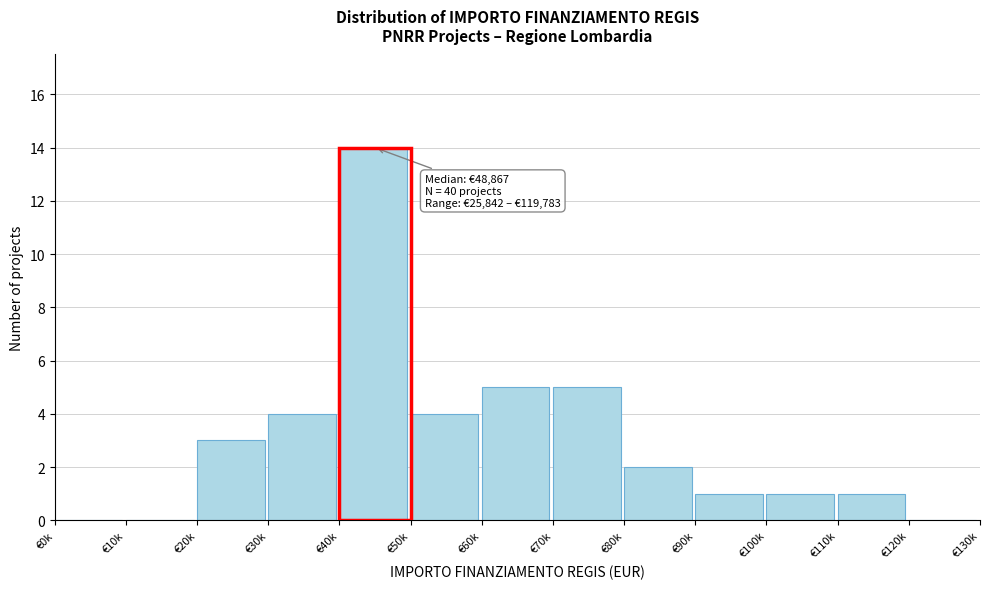

Reading right to left, what are all the values shown in this chart?

€120k=0	€110k=1	€100k=1	€90k=1	€80k=2	€70k=5	€60k=5	€50k=4	€40k=14	€30k=4	€20k=3	€10k=0	€0k=0